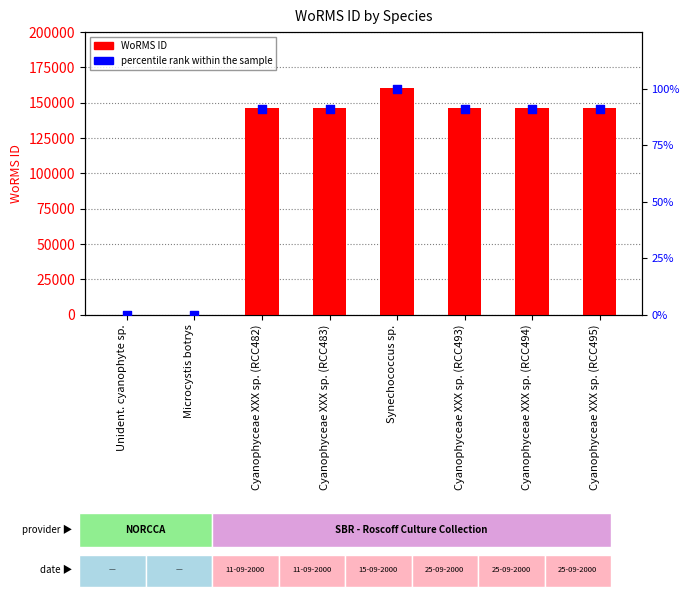

What are all the series names shown in the legend?

WoRMS ID, percentile rank within the sample